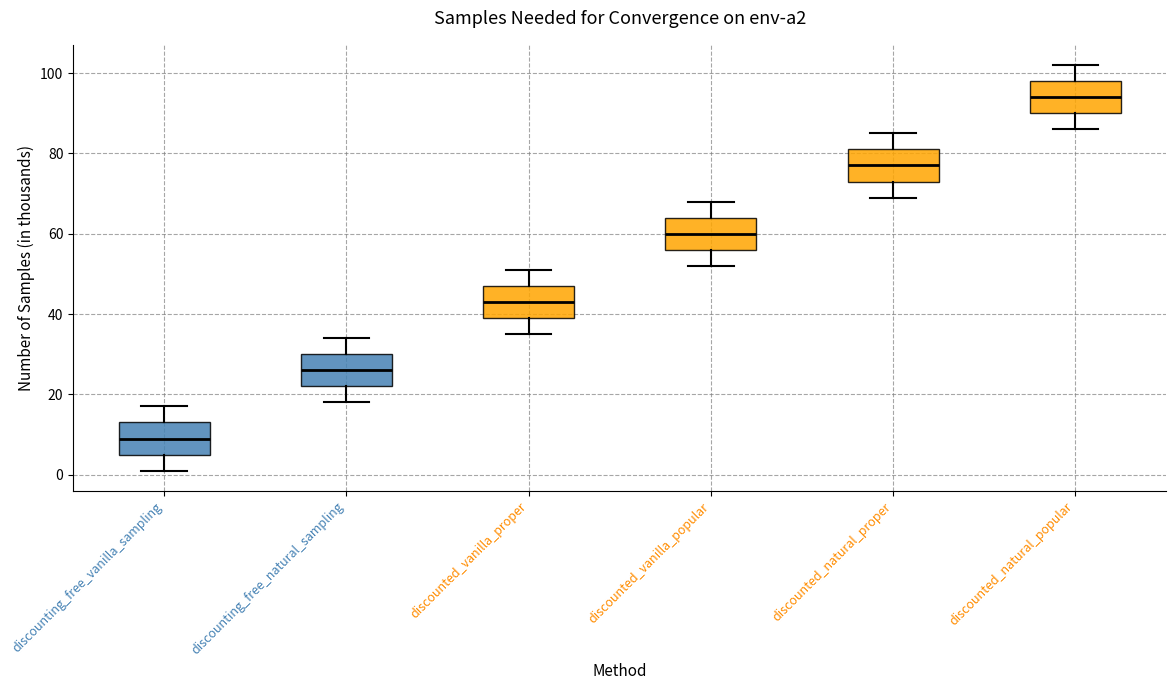

Which box's median line is the lowest?

discounting_free_vanilla_sampling